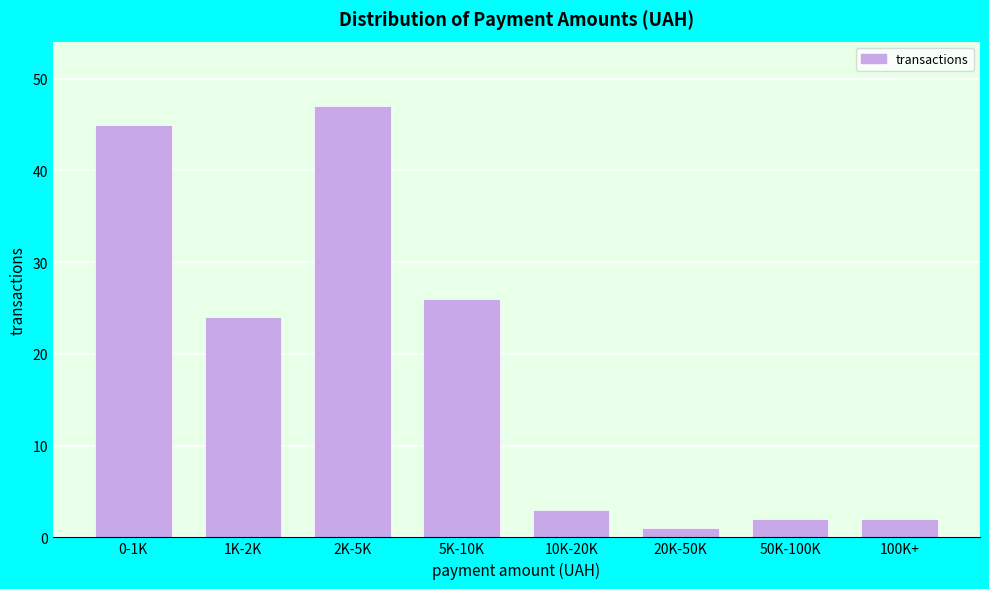

Reading left to right, list all the values displayed in this chart.

0-1K=45	1K-2K=24	2K-5K=47	5K-10K=26	10K-20K=3	20K-50K=1	50K-100K=2	100K+=2